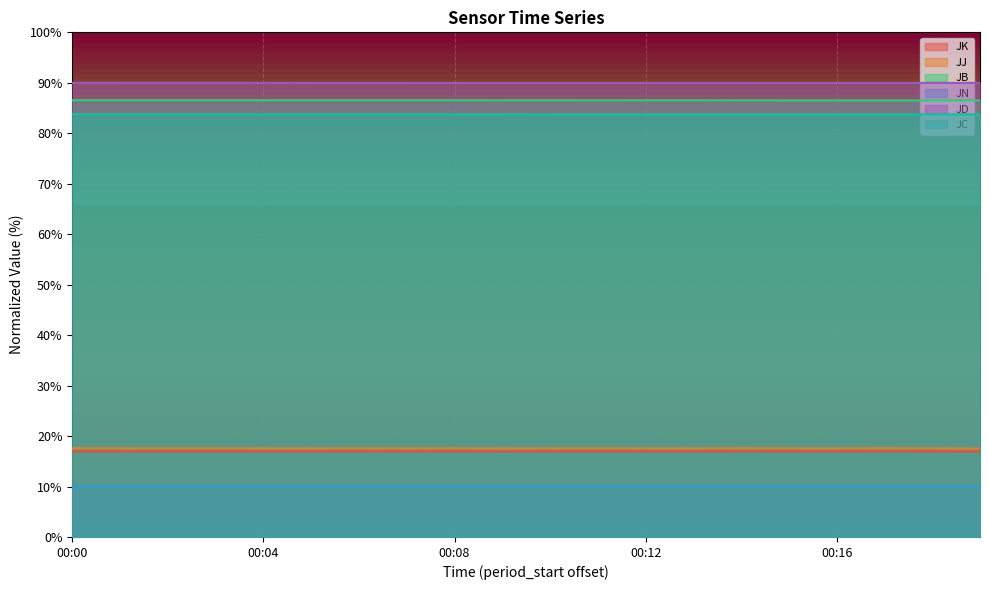

What is the value of the JC point at the 8th from the left?

83.8